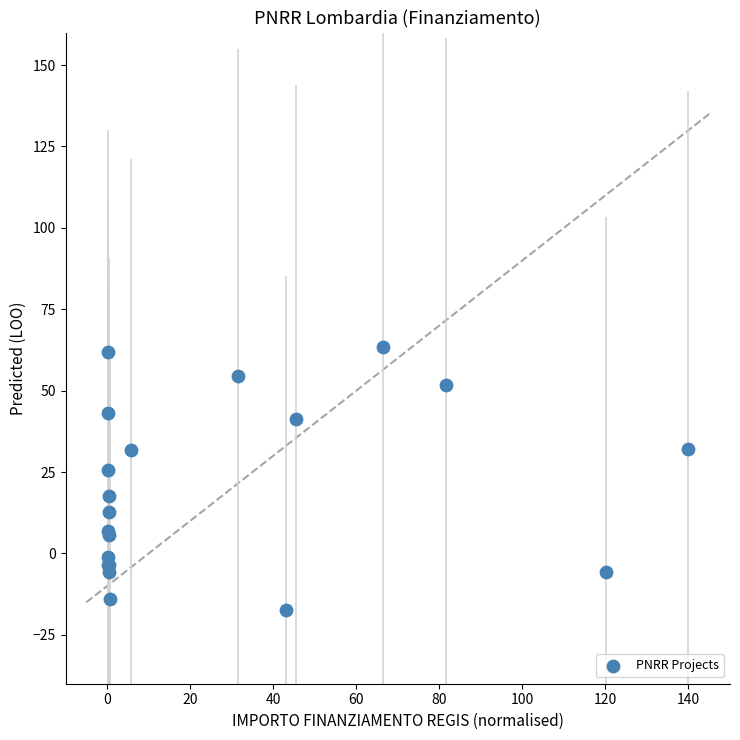

What Y value in the scatter plot is closest to 23?

25.6